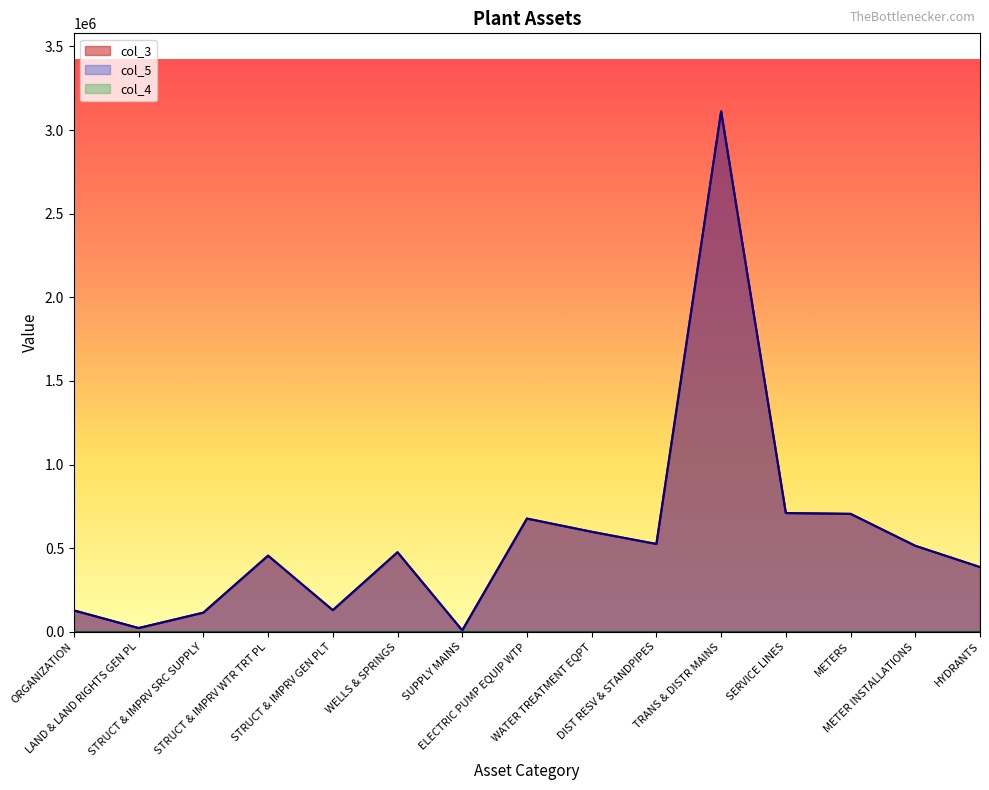

How many data points does each series have?

15